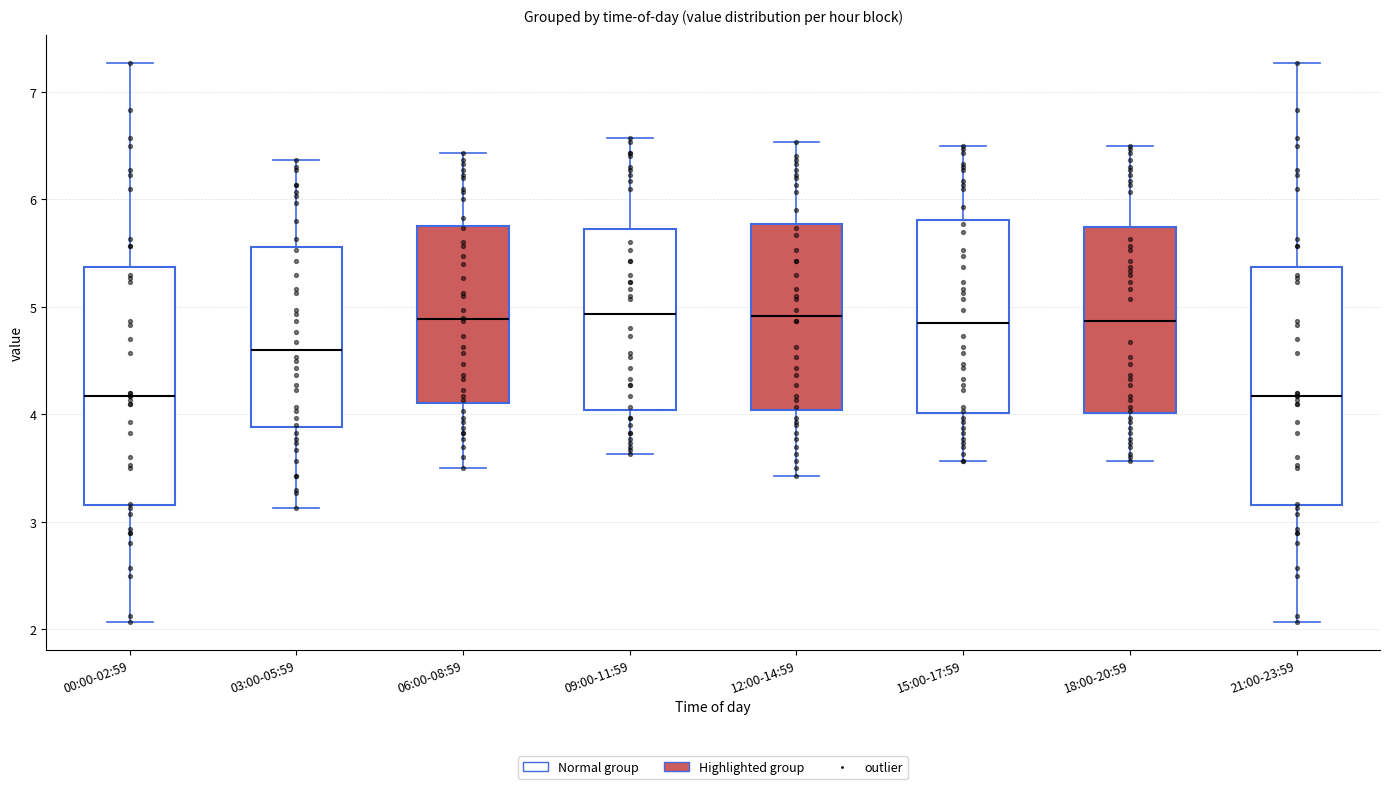

Reading left to right, transcribe this box plot: for each box, give where its median line is, the range the box spans, and where its two whiskers end, as read against the y-axis. The values are not printed on the chart, so give them approximately, as read against the axis.

00:00-02:59: median 4.2, box 3.2 to 5.4, whiskers 2.1 to 7.3
03:00-05:59: median 4.6, box 3.9 to 5.6, whiskers 3.1 to 6.4
06:00-08:59: median 4.9, box 4.1 to 5.8, whiskers 3.5 to 6.4
09:00-11:59: median 4.9, box 4.0 to 5.7, whiskers 3.6 to 6.6
12:00-14:59: median 4.9, box 4.0 to 5.8, whiskers 3.4 to 6.5
15:00-17:59: median 4.9, box 4.0 to 5.8, whiskers 3.6 to 6.5
18:00-20:59: median 4.9, box 4.0 to 5.7, whiskers 3.6 to 6.5
21:00-23:59: median 4.2, box 3.2 to 5.4, whiskers 2.1 to 7.3